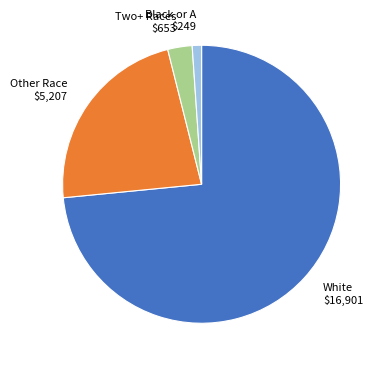

Which slice is the largest?

White $16,901